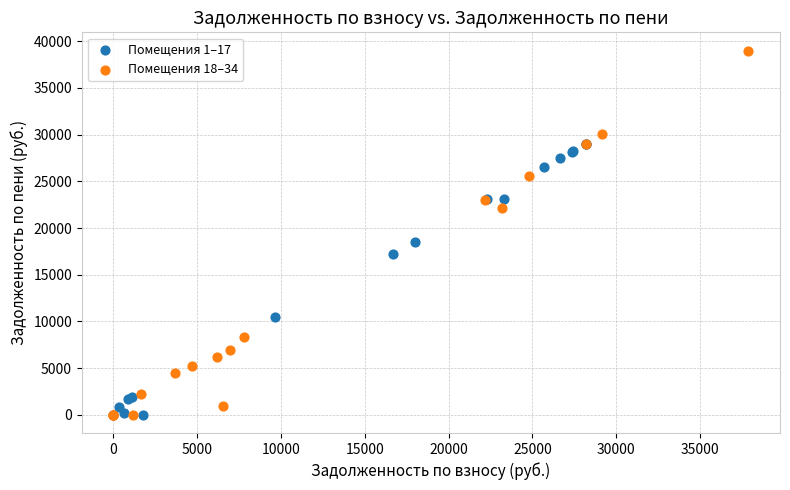

Which series contains the highest Y value?

Помещения 18–34